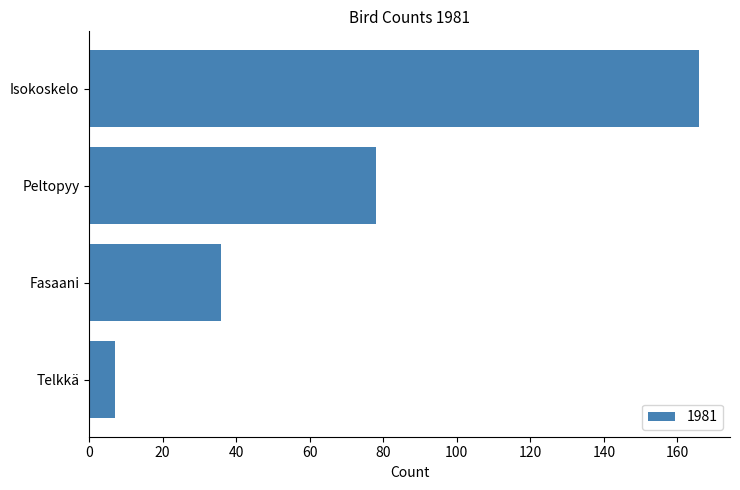

Count the number of categories in the chart.

4